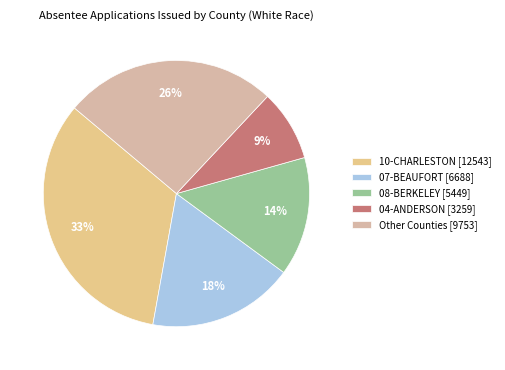

Rank the categories by value from lowest to highest.

04-ANDERSON [3259], 08-BERKELEY [5449], 07-BEAUFORT [6688], Other Counties [9753], 10-CHARLESTON [12543]